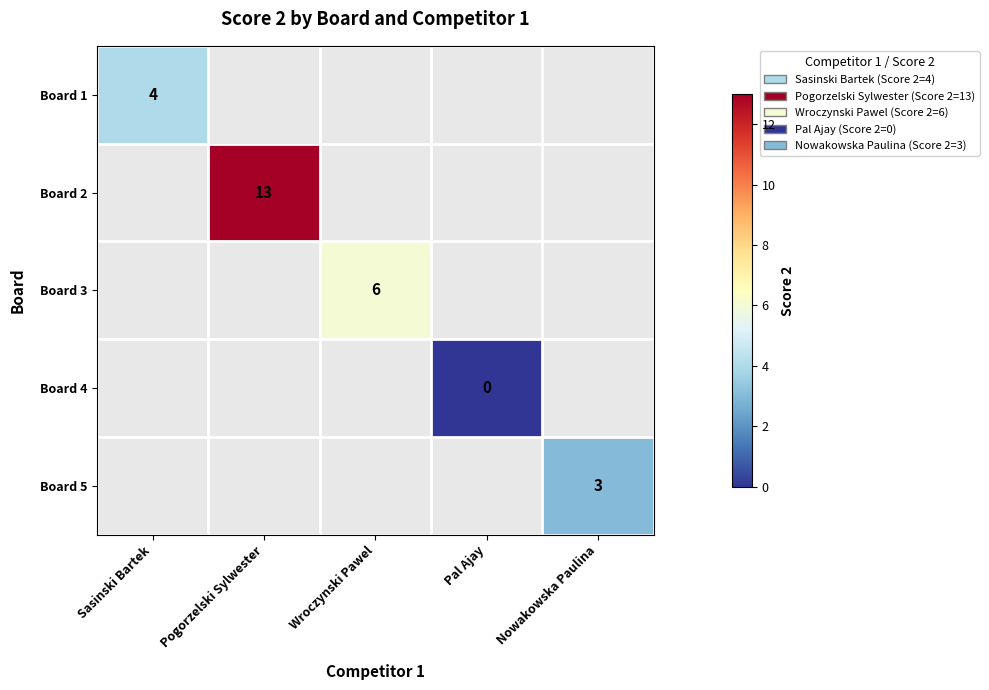

The value of Board 1 at Sasinski Bartek is 4. True or false?

True